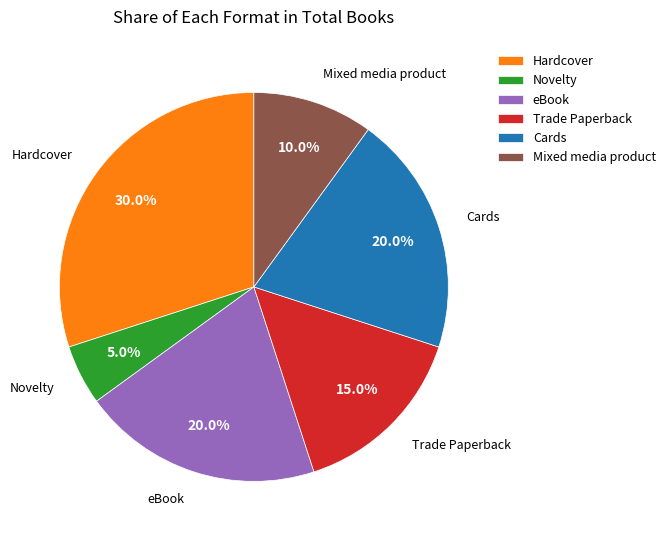

How many slices are in this pie chart?

6